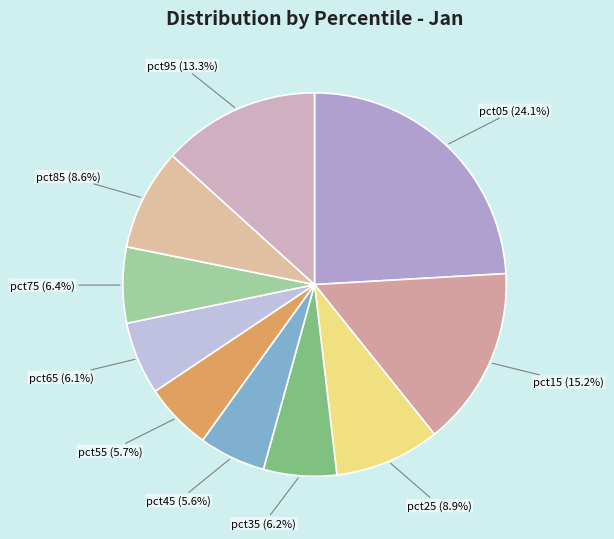

What percentage is the pct55 slice, to the nearest percent?

6%